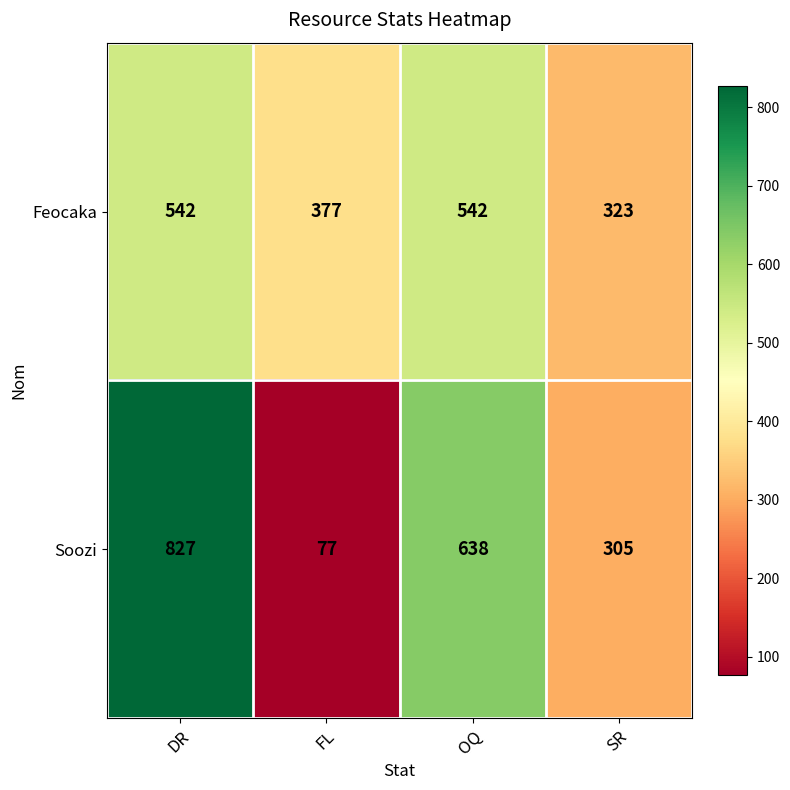

Is it true that Feocaka equals 377 at FL?

True